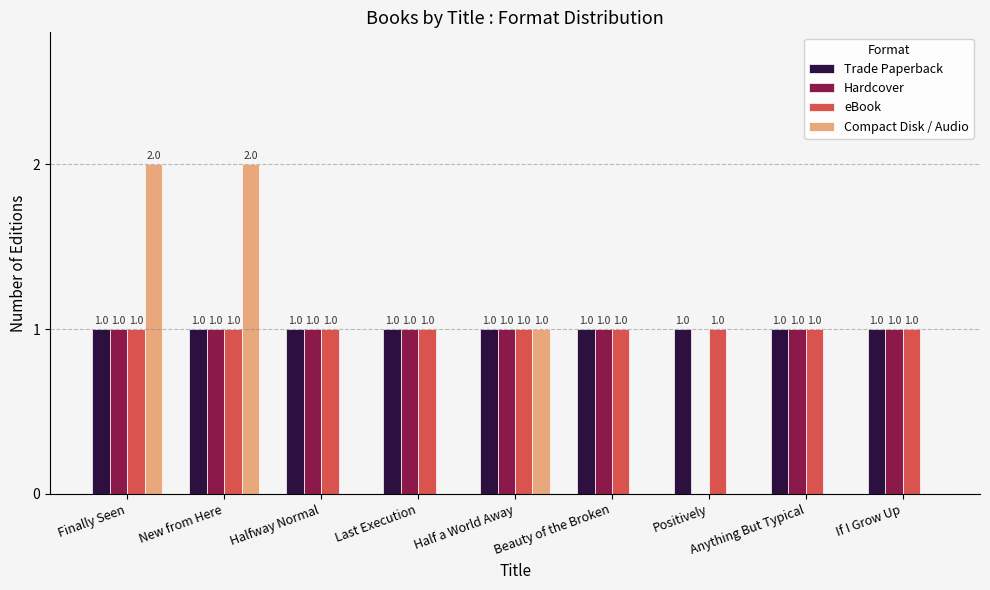

The value of Hardcover at If I Grow Up is 0. True or false?

False